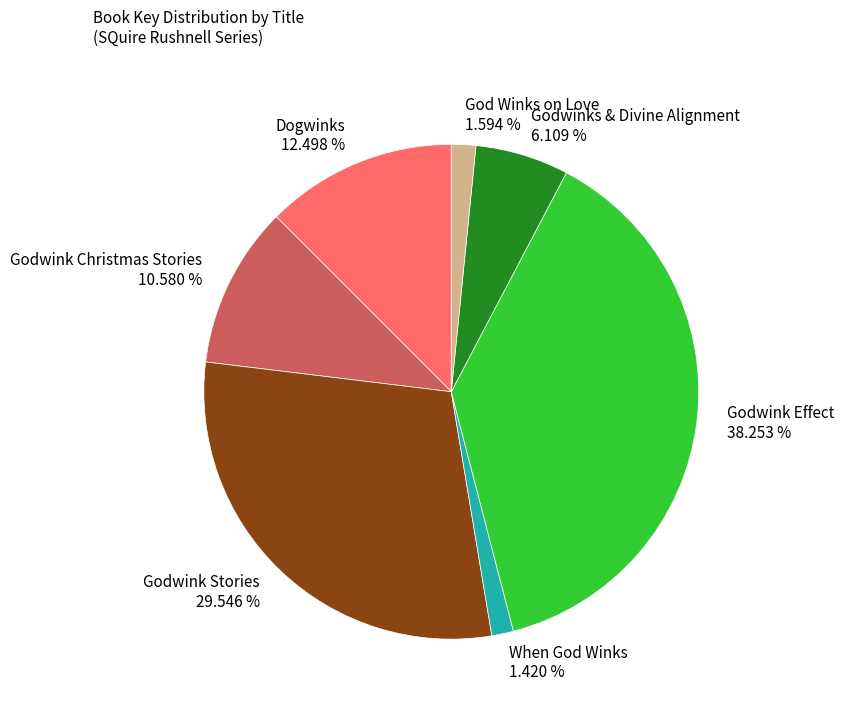

What percentage is NOT represented by When God Winks?

98.6%